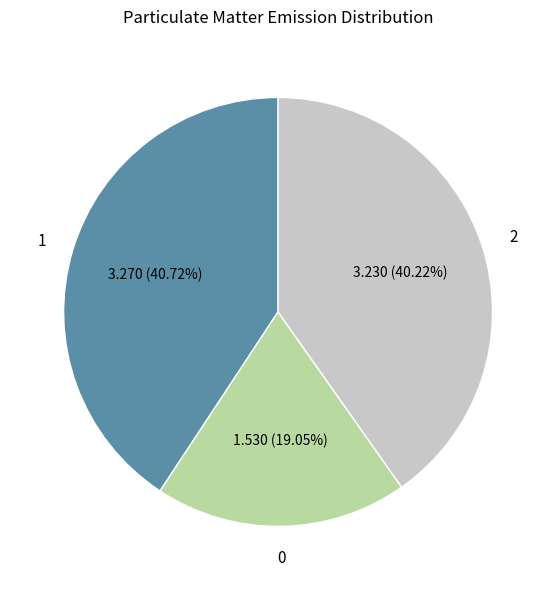

Is there any slice that represents more than half of the pie?

No